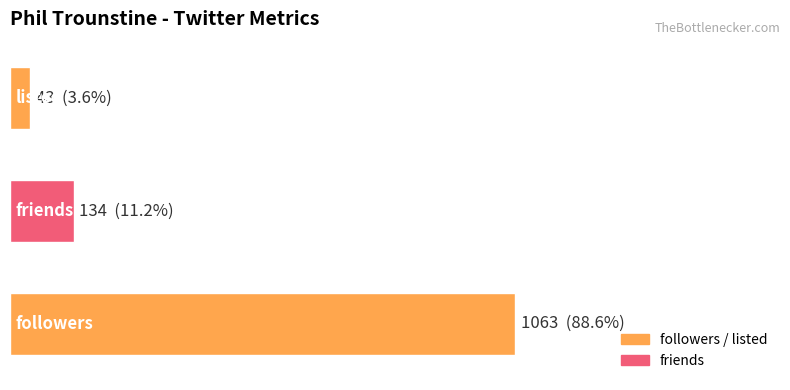

Does the chart contain any negative values?

No